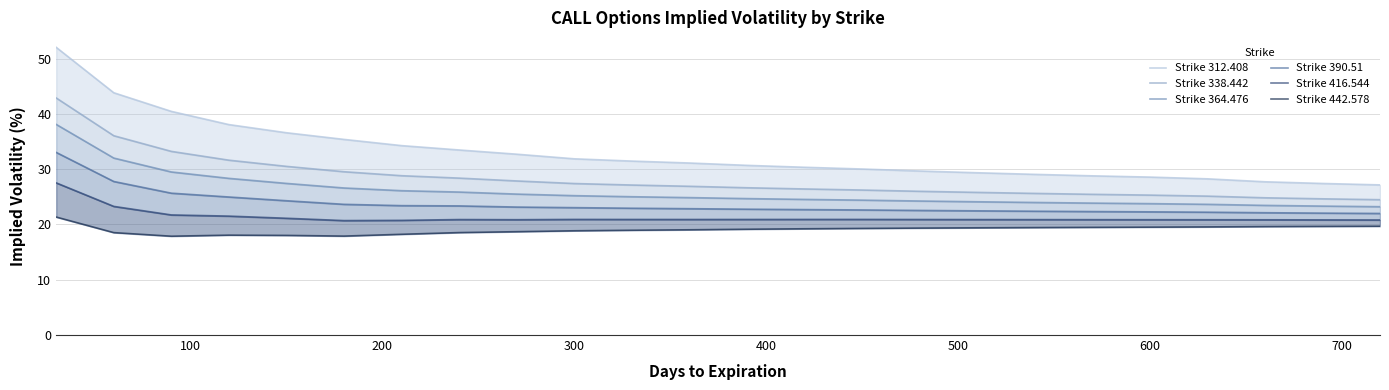

Which series has the widest spread of values?

Strike 312.408